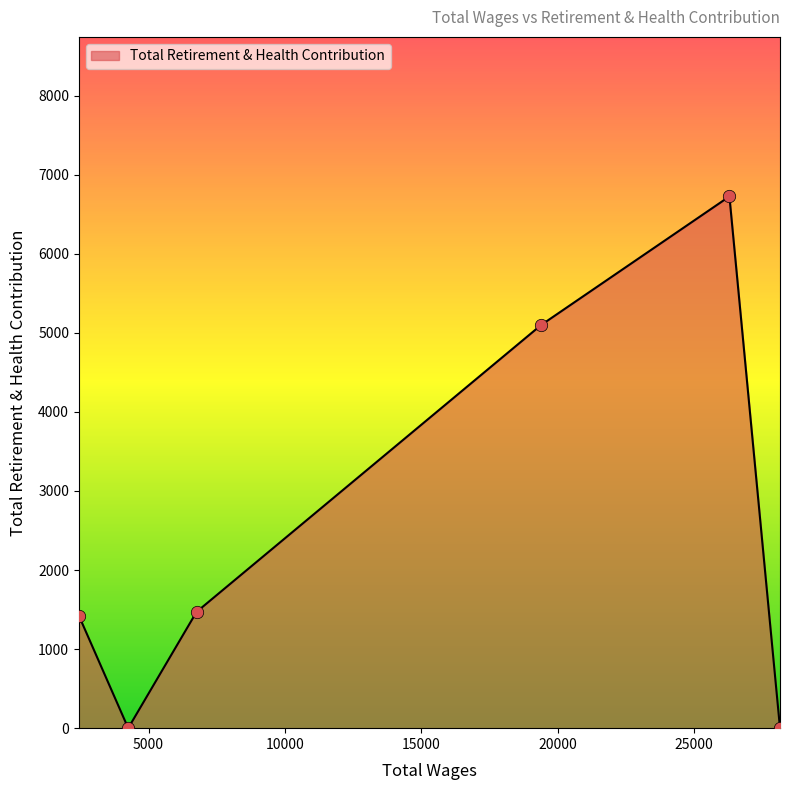

What is the greatest value displayed?

6726